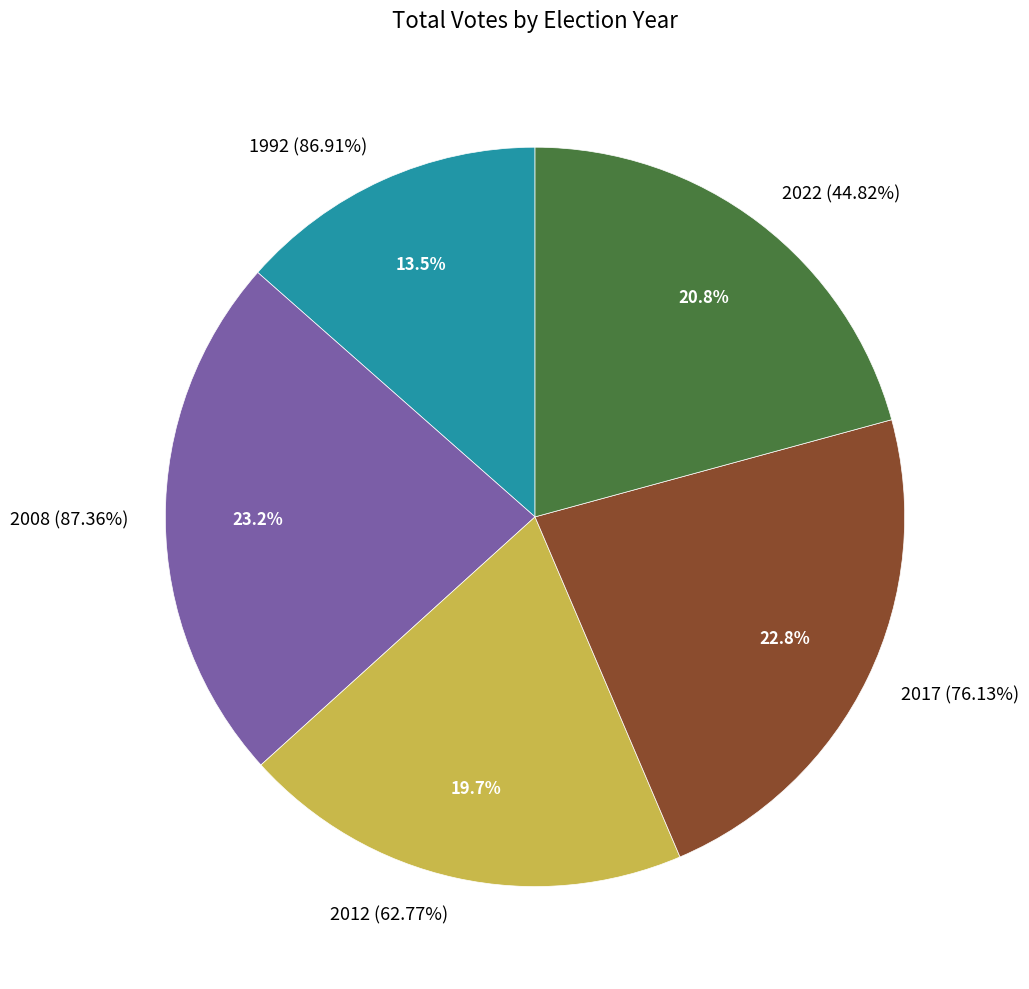

Count the number of slices in the pie.

5